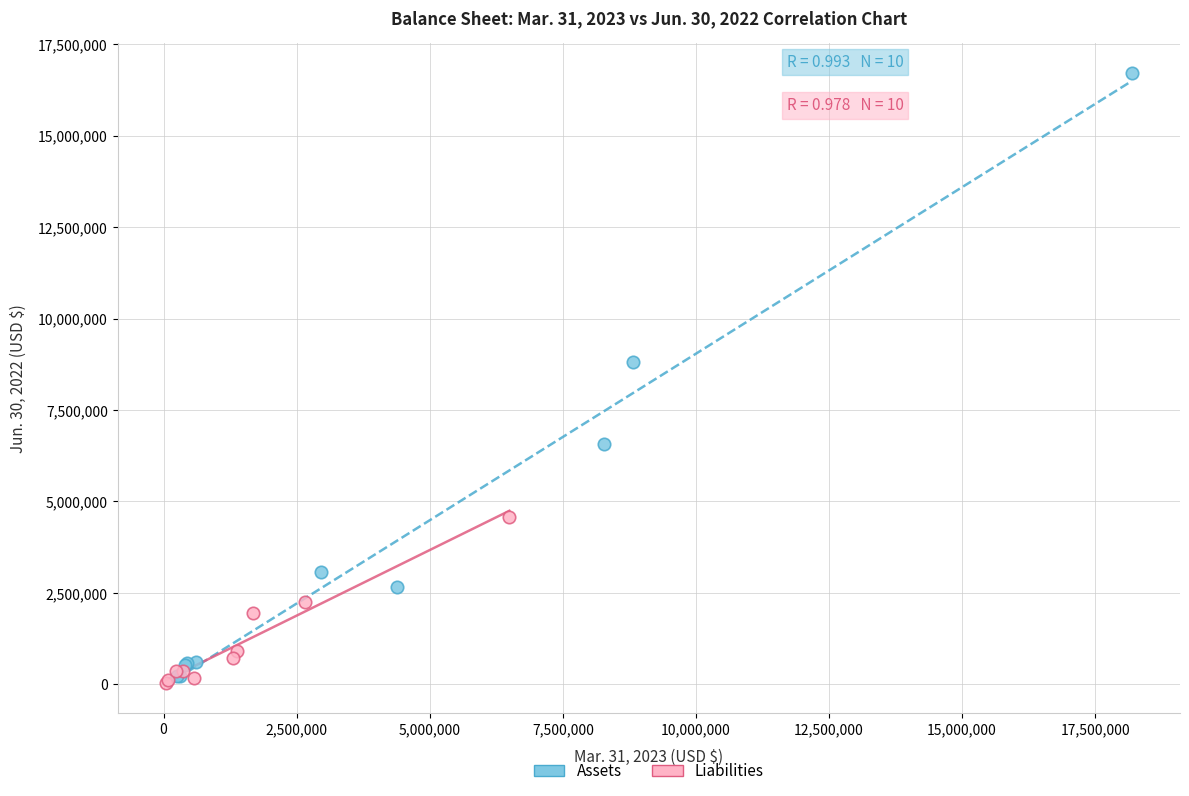

Which series has the largest Y range (max minus min)?

Assets